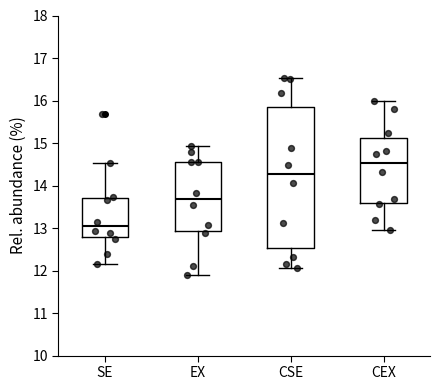

Comparing the boxes themselves (not the whiskers), which one is the tallest?

CSE